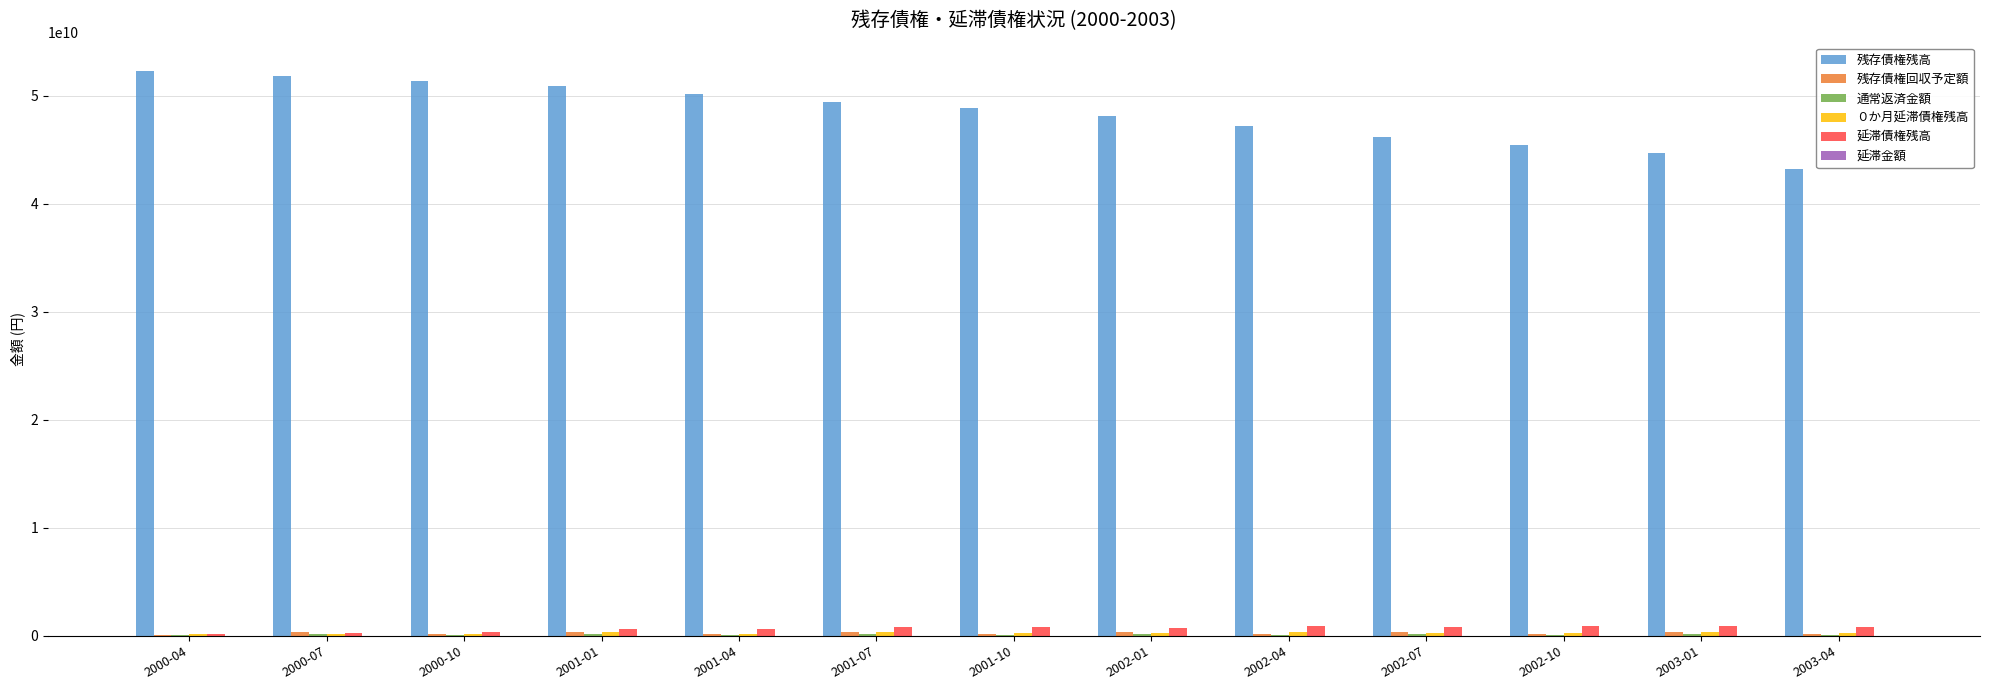

The value of 残存債権残高 at 2000-07 is 51779912154. True or false?

True